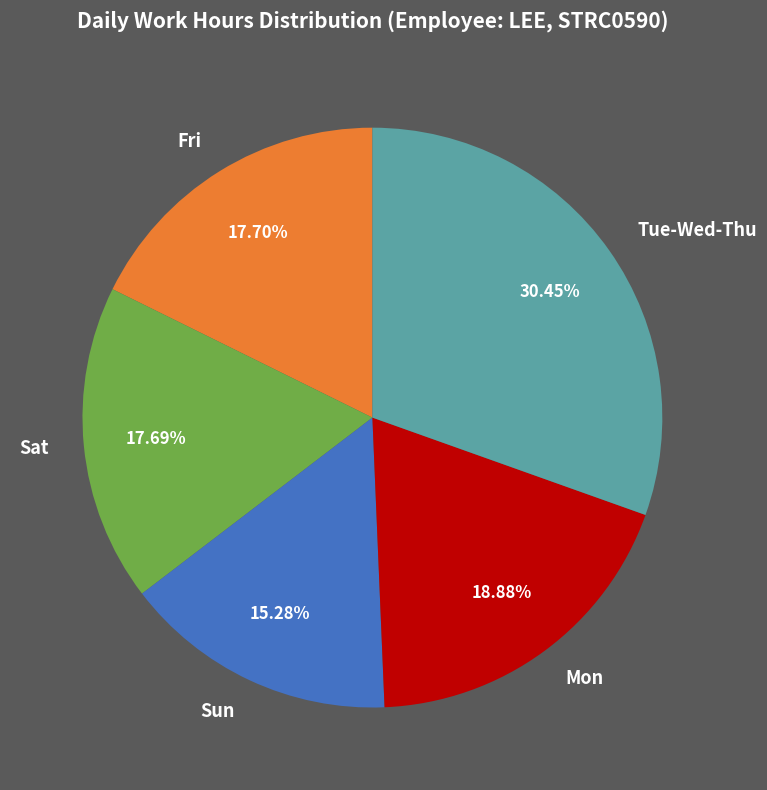

Does Mon represent more than half of the total?

No